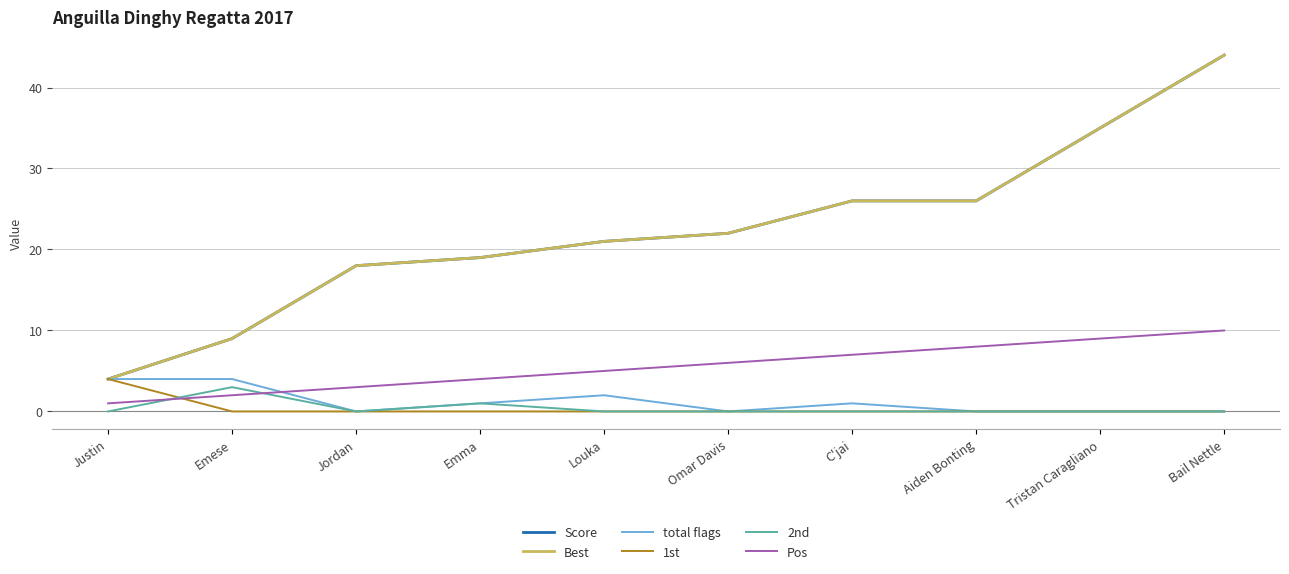

Does the chart have visible grid lines?

Yes